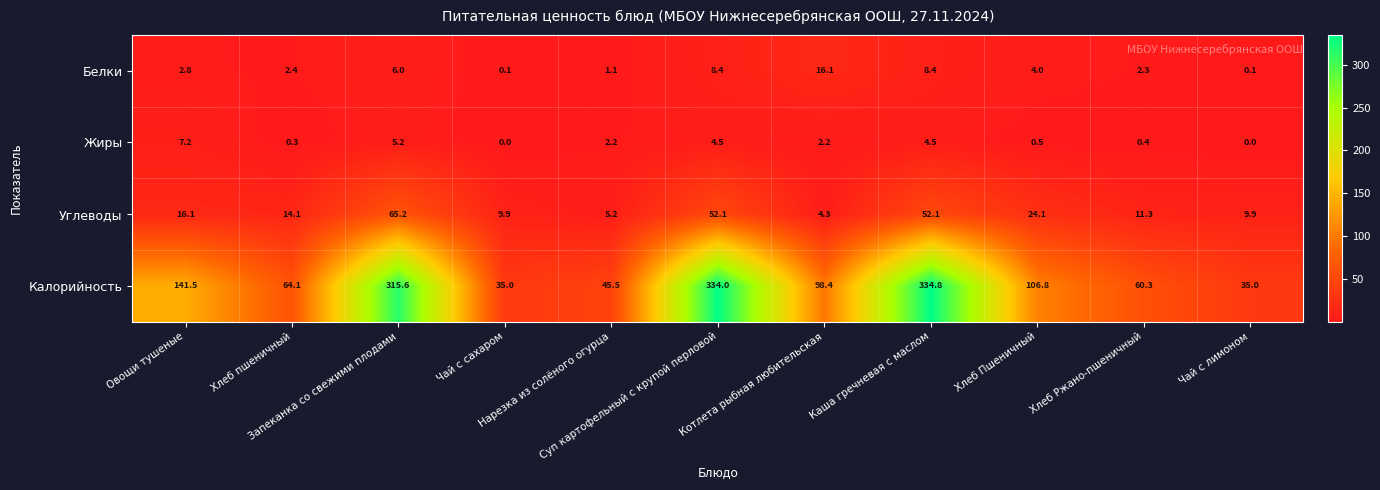

At which category does the chart reach its peak across all series?

Каша гречневая с маслом